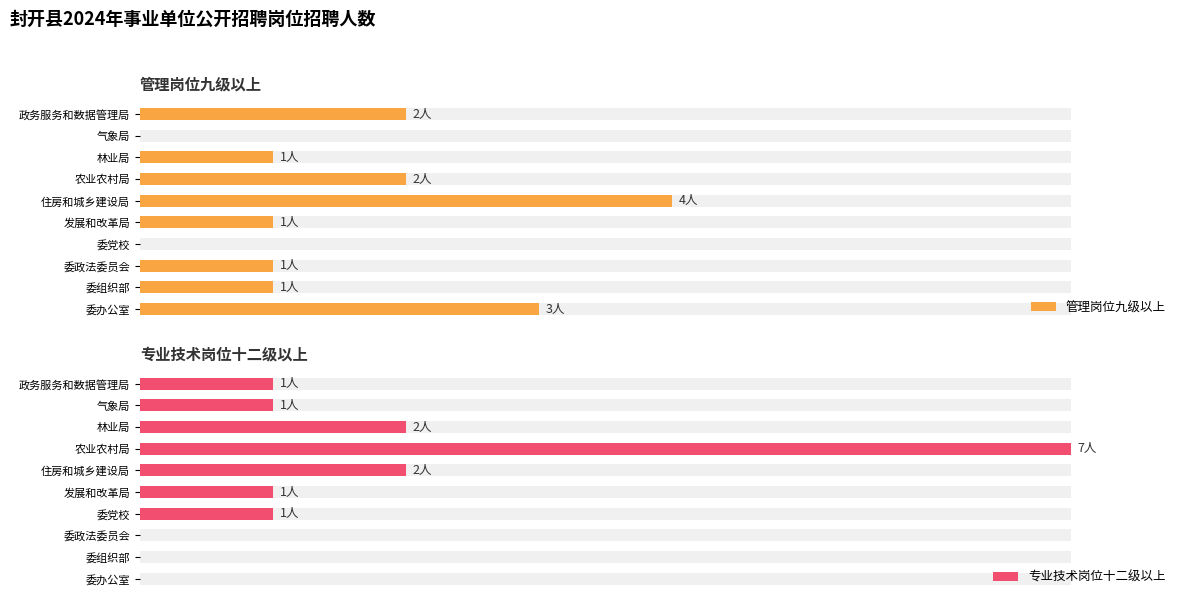

Reading left to right, extract all data points from this chart.

管理岗位九级以上: 3	1	1	0	1	4	2	1	0	2
专业技术岗位十二级以上: 0	0	0	1	1	2	7	2	1	1